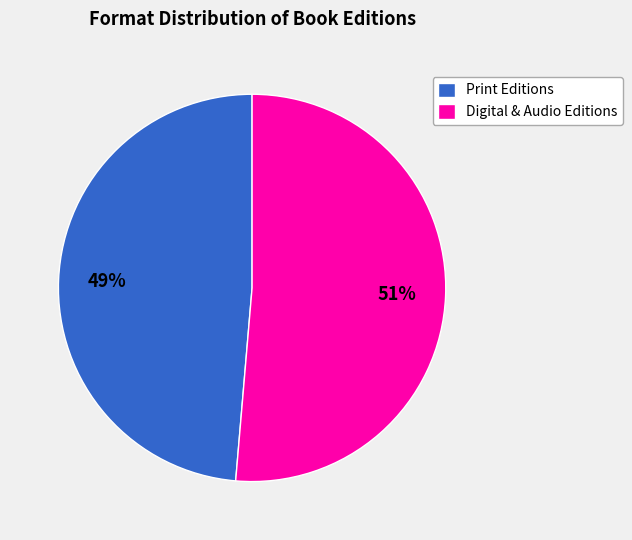

Rank the categories by value from lowest to highest.

Print Editions, Digital & Audio Editions